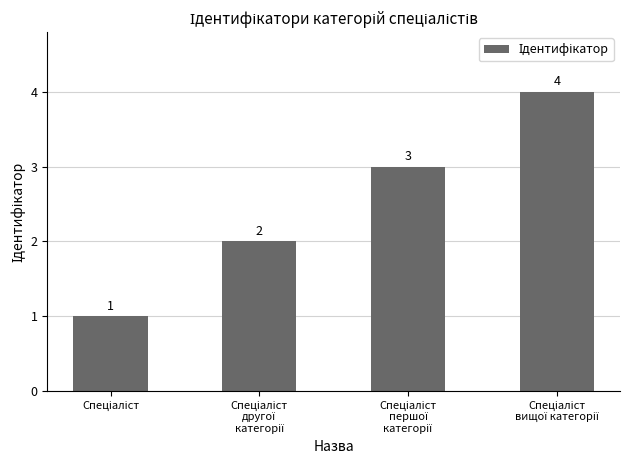

What is the sum of all values?

10